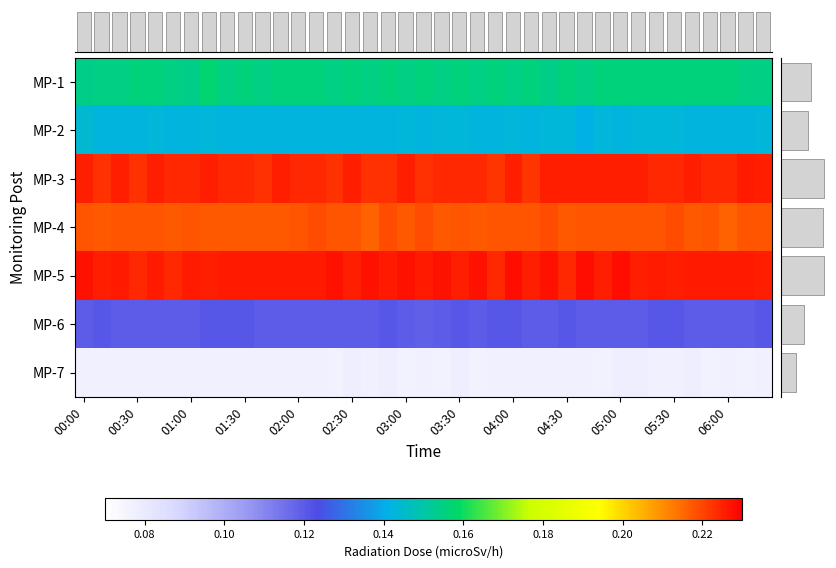

Between 13 and 26, which is larger?

13